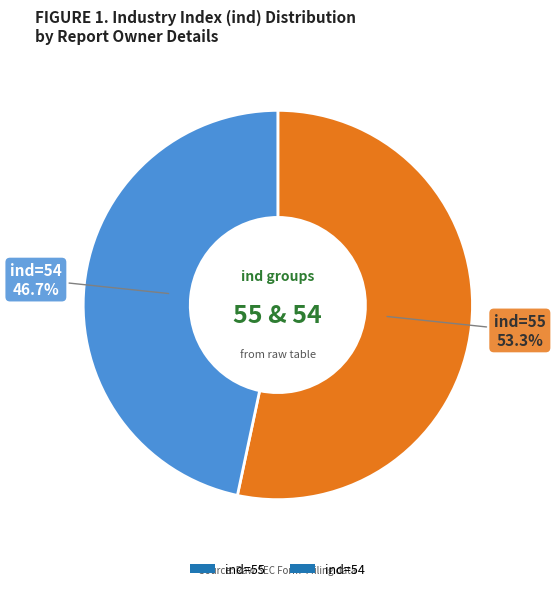

How many slices are in this pie chart?

2